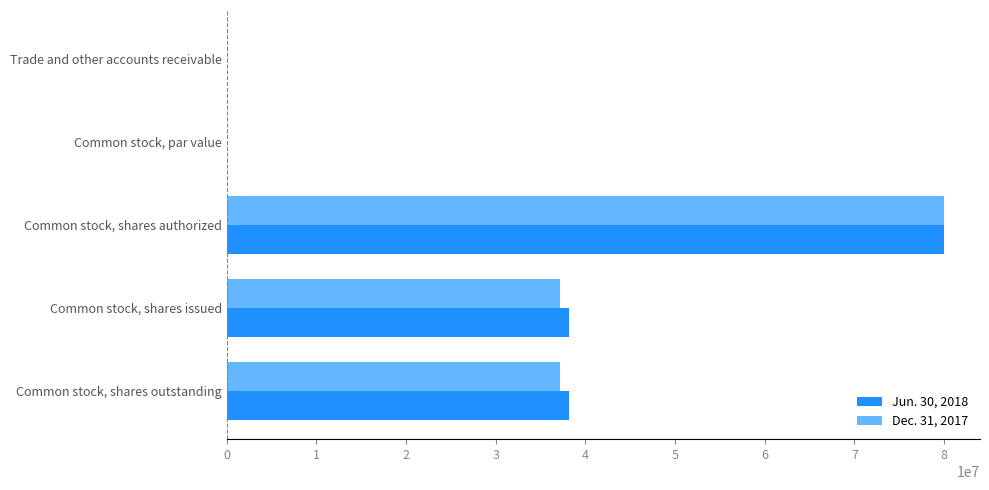

How many data points does each series have?

5